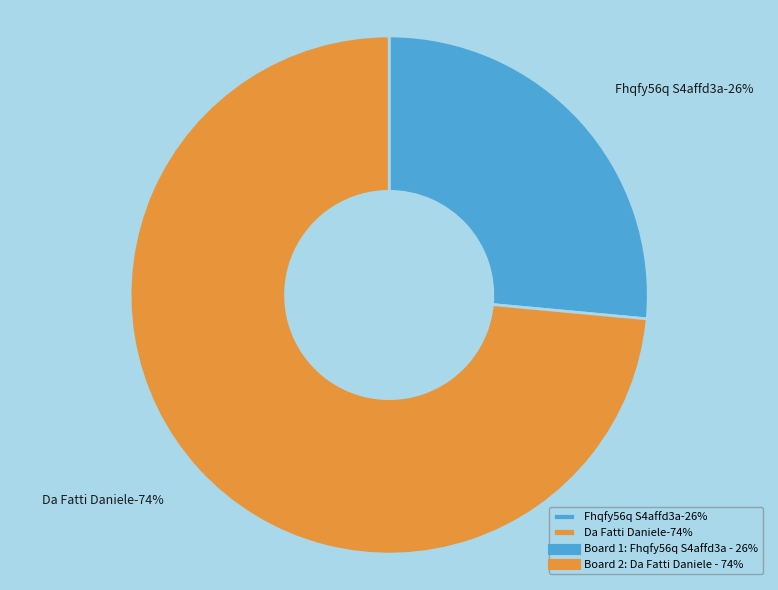

Rank the categories by value from lowest to highest.

1, 2